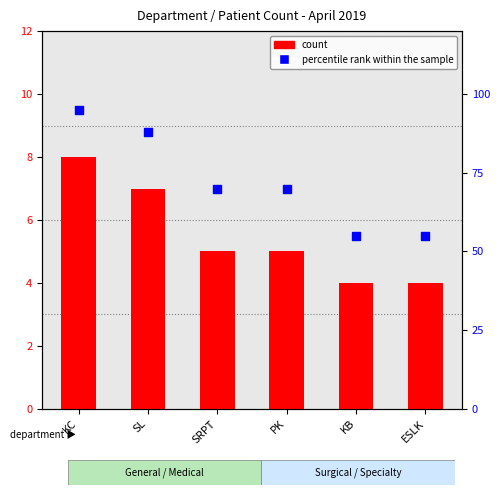

At which category is the sum across all series the highest?

KC